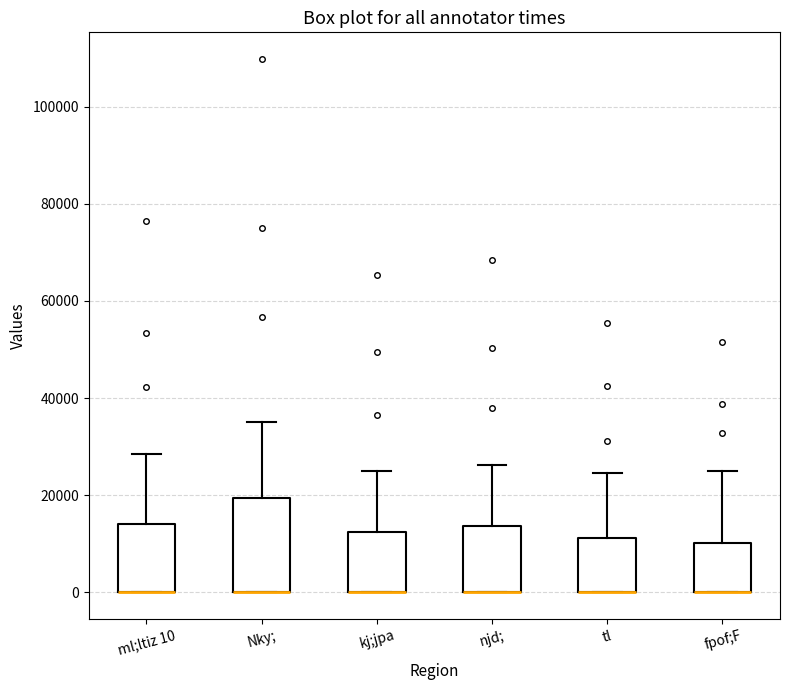

Reading left to right, read every box against the y-axis: the position of its median line, the range the box covers, and the ends of its whiskers. The values are not printed on the chart, so give them approximately, as read against the axis.

ml;ltiz 10: median 0 (drawn on the box's lower edge), box 0 to 14000, whiskers 0 to 28000
Nky;: median 0 (drawn on the box's lower edge), box 0 to 20000, whiskers 0 to 36000
kj;jpa: median 0 (drawn on the box's lower edge), box 0 to 12000, whiskers 0 to 26000
njd;: median 0 (drawn on the box's lower edge), box 0 to 14000, whiskers 0 to 26000
tl: median 0 (drawn on the box's lower edge), box 0 to 12000, whiskers 0 to 24000
fpof;F: median 0 (drawn on the box's lower edge), box 0 to 10000, whiskers 0 to 26000